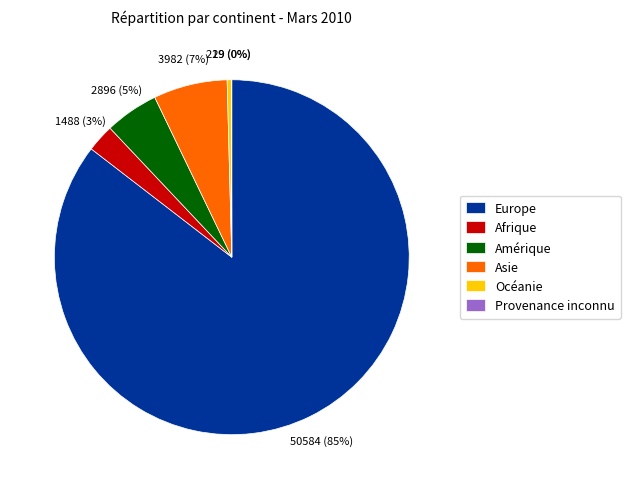

What is the largest slice in the pie chart?

Europe